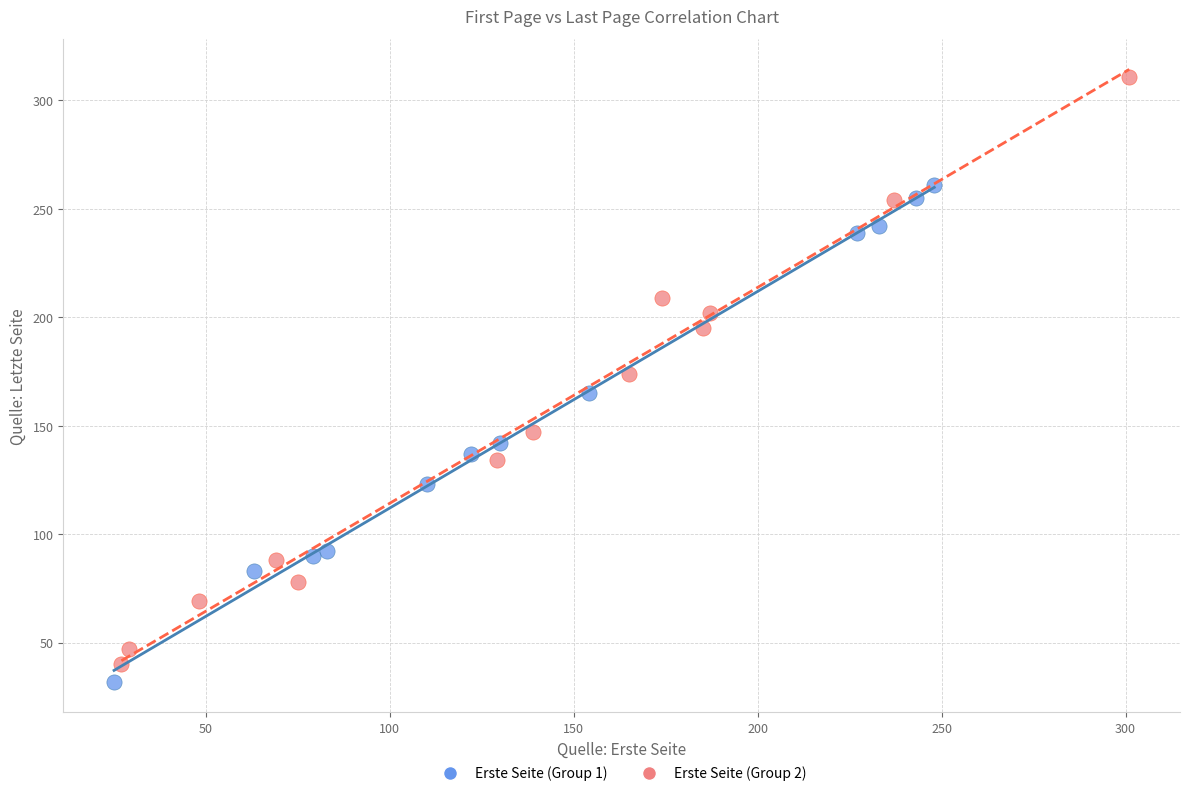

Which series contains the highest Y value?

Erste Seite (Group 2)